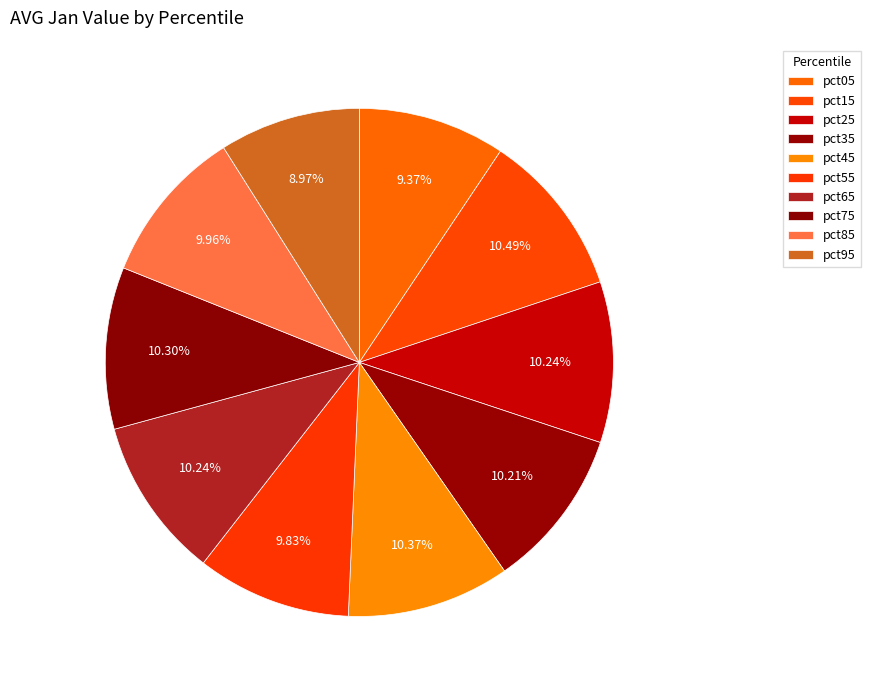

How many slices are in this pie chart?

10